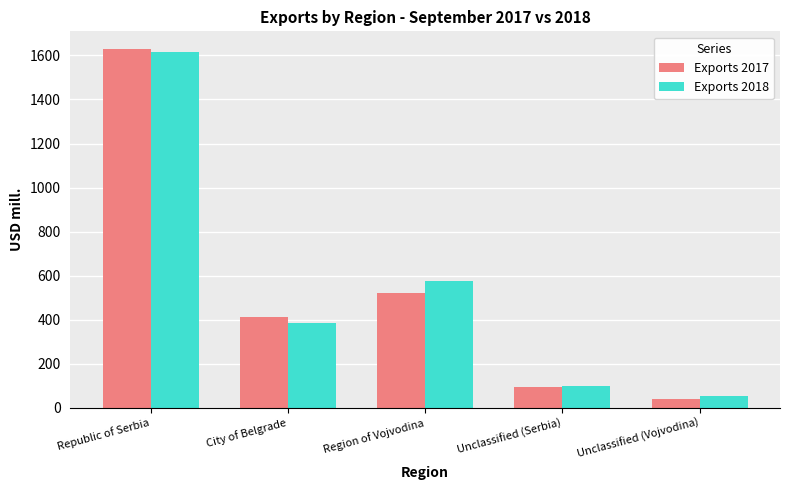

Is the value of Exports 2018 at Region of Vojvodina greater than the value of Exports 2017 at Region of Vojvodina?

Yes